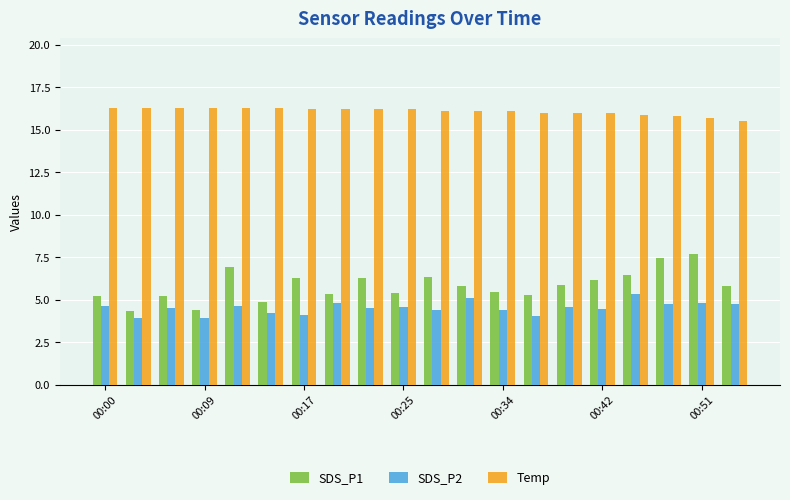

Rank the series by their maximum value, from highest to lowest.

Temp, SDS_P1, SDS_P2